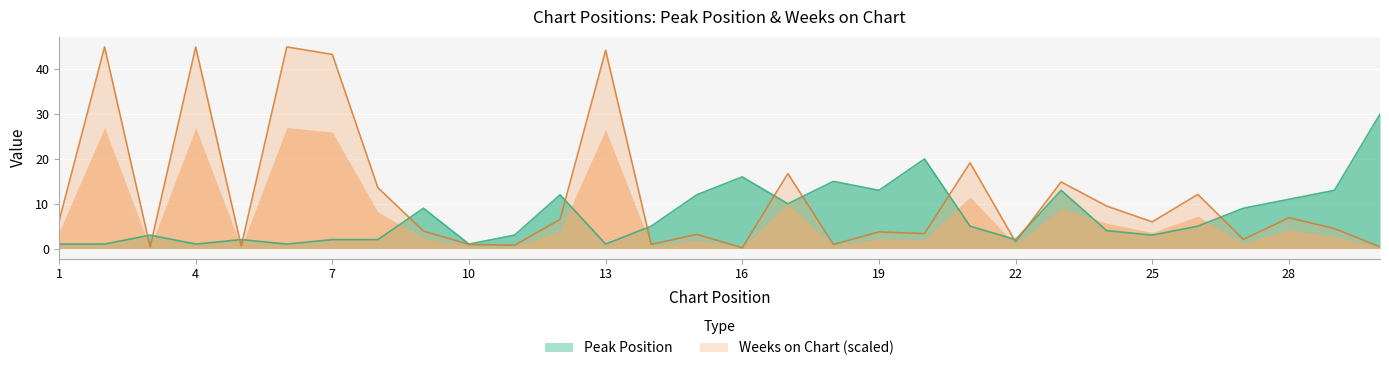

Is the value of Peak Position at 22 greater than the value of Weeks on Chart at 10?

Yes